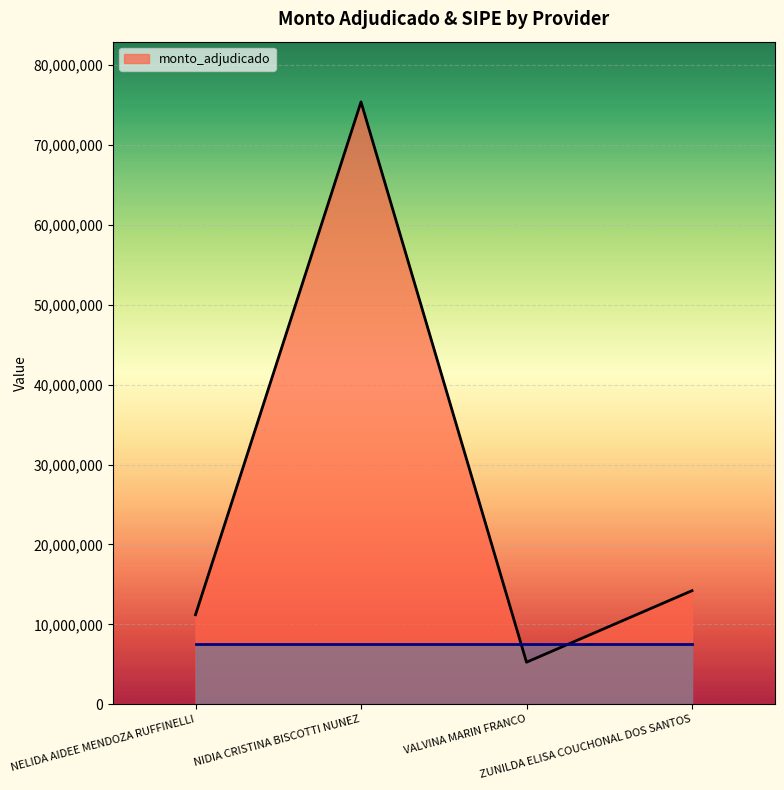

The chart shows a value of 11200000 at NELIDA AIDEE MENDOZA RUFFINELLI. True or false?

True